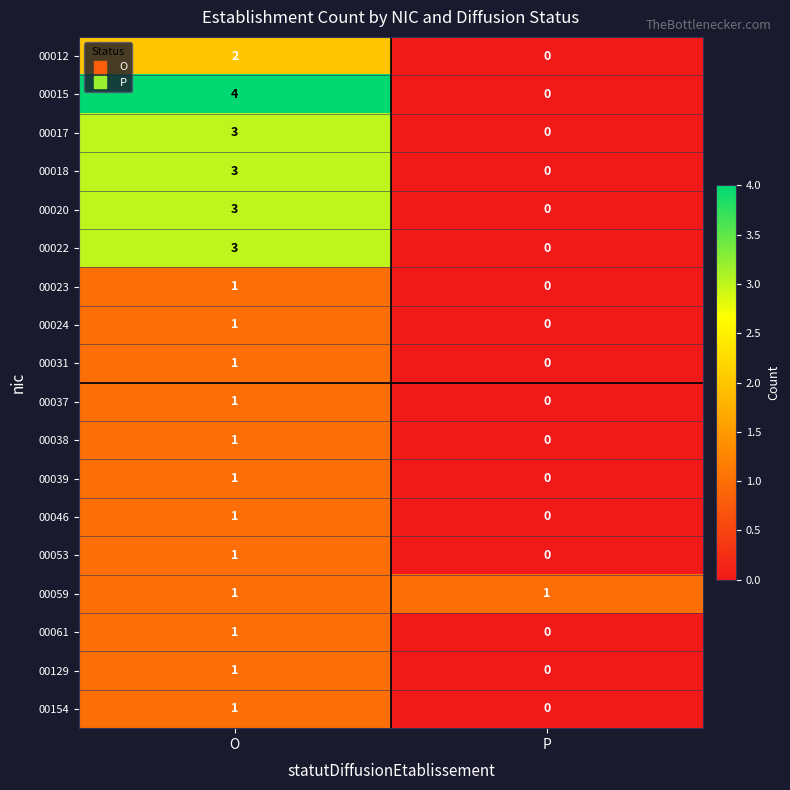

Which series changed the most between O and P?

00015